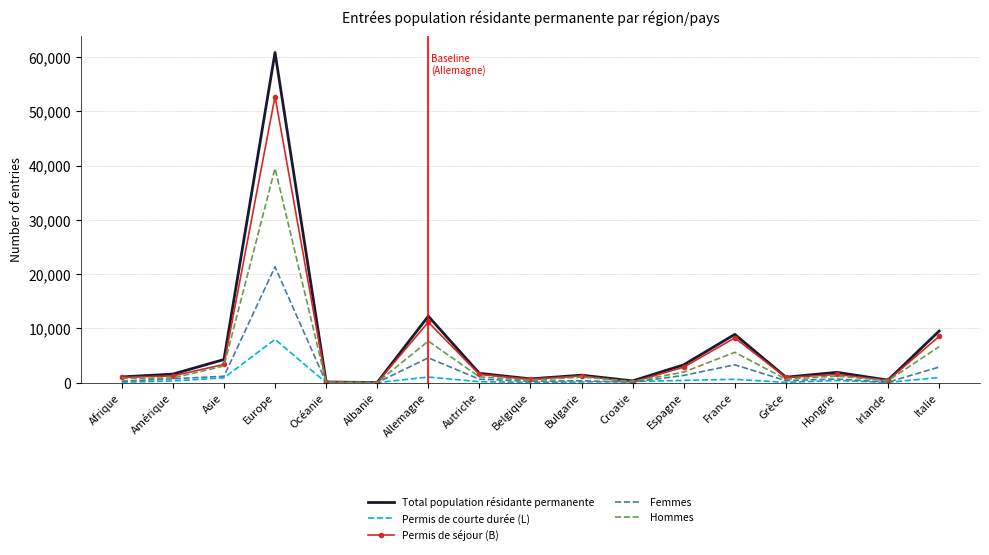

The Permis de séjour (B) series shows 1534 at Autriche. True or false?

True